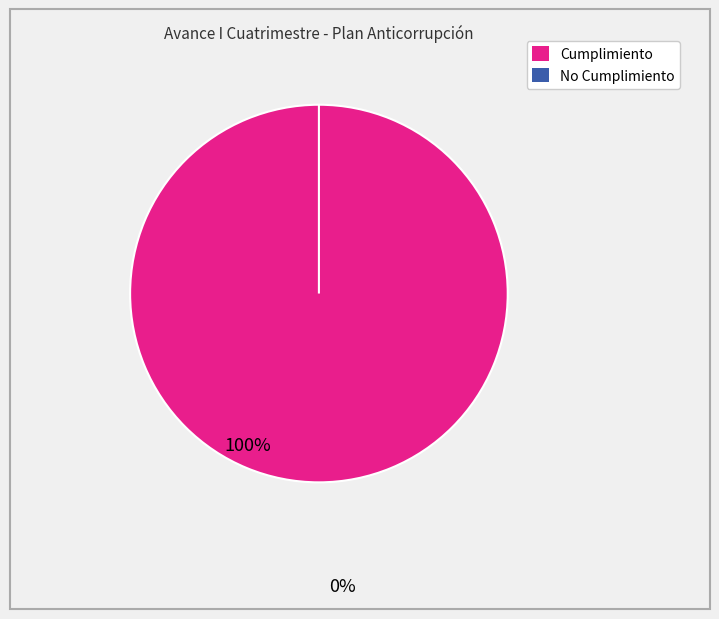

The PAAC_29 slice represents 13% of the pie. True or false?

False